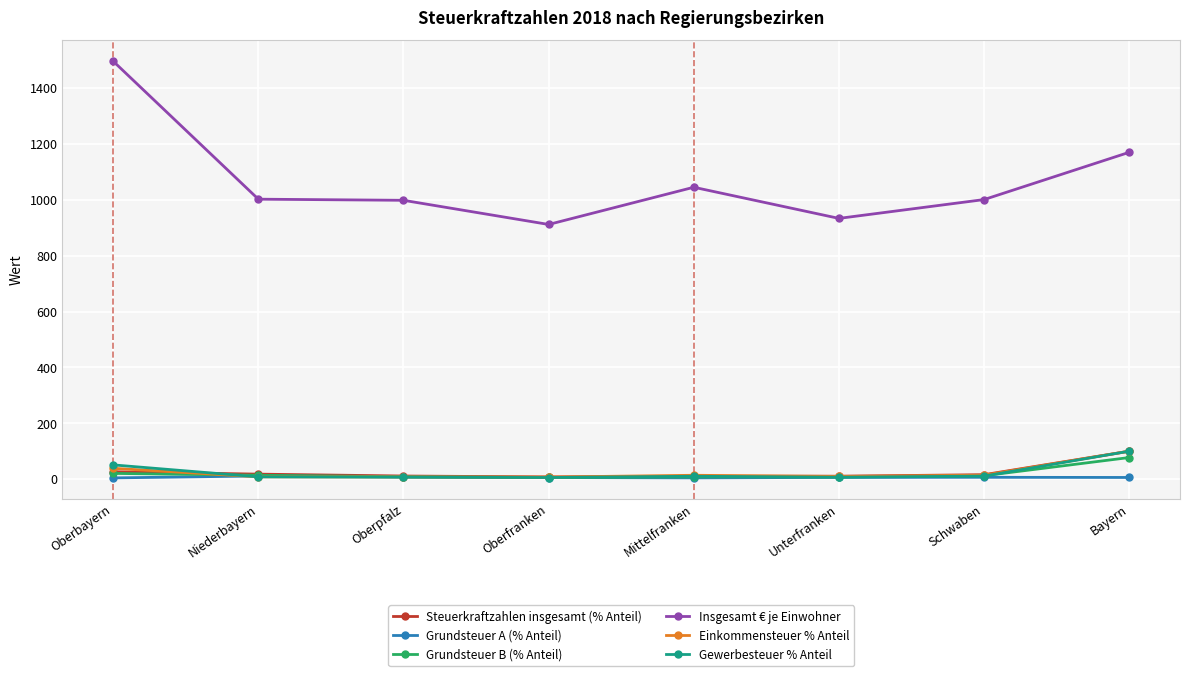

What is the label of the 7th point from the right?

Niederbayern